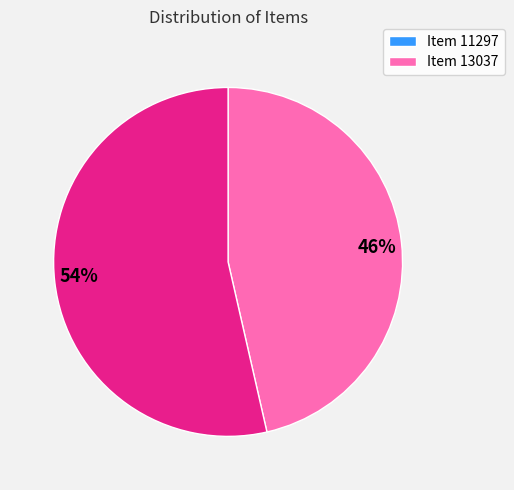

Is there any slice that represents more than half of the pie?

Yes